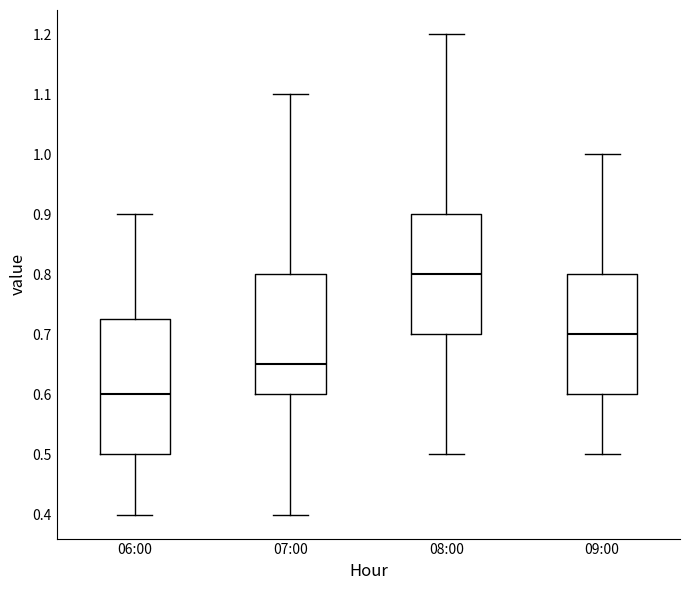

Reading left to right, transcribe this box plot: for each box, give where its median line is, the range the box spans, and where its two whiskers end, as read against the y-axis. The values are not printed on the chart, so give them approximately, as read against the axis.

06:00: median 0.60, box 0.50 to 0.73, whiskers 0.40 to 0.90
07:00: median 0.65, box 0.60 to 0.80, whiskers 0.40 to 1.10
08:00: median 0.80, box 0.70 to 0.90, whiskers 0.50 to 1.20
09:00: median 0.70, box 0.60 to 0.80, whiskers 0.50 to 1.00